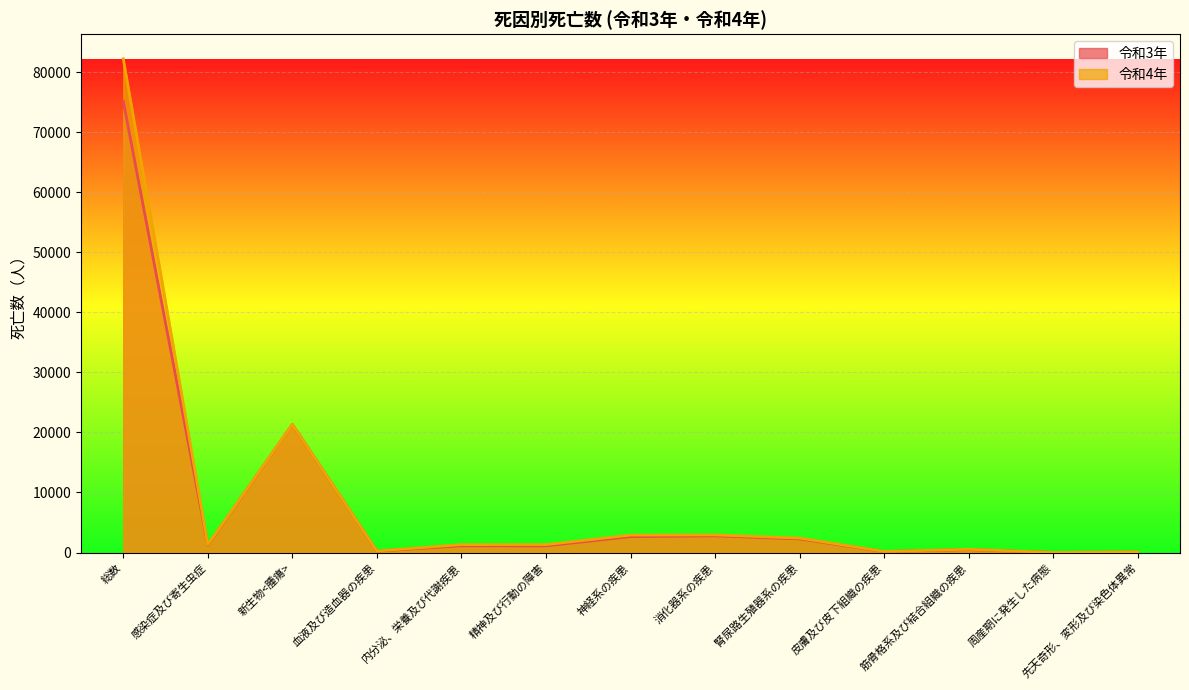

Which category has the lowest value across all series?

周産期に発生した病態